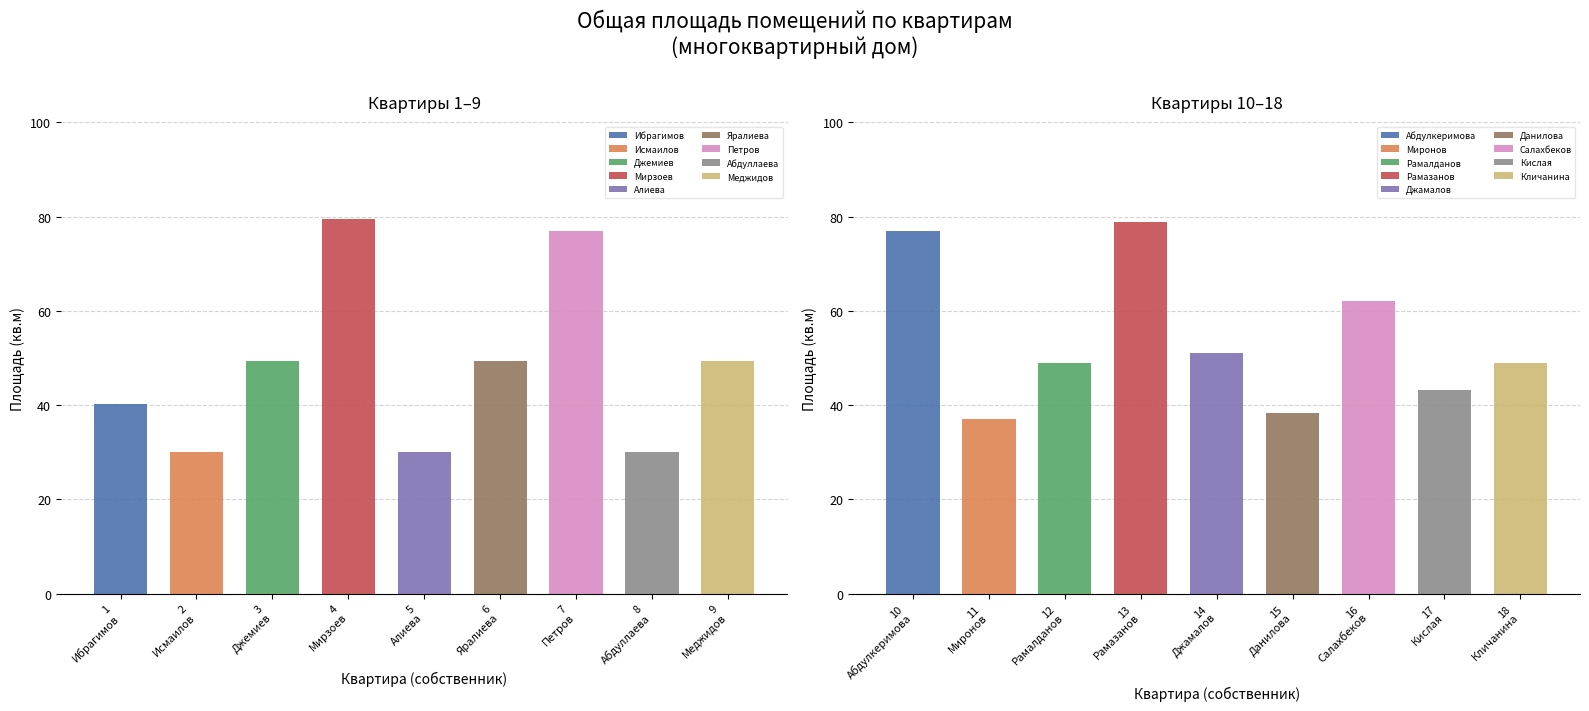

Reading right to left, list all the values displayed in this chart.

Кличанина=49.0	Кислая=43.3	Салахбеков=62.1	Данилова=38.4	Джамалов=51.0	Рамазанов=78.8	Рамалданов=49.0	Миронов=37.0	Абдулкеримова=76.9	Меджидов=49.3	Абдуллаева=30.0	Петров=76.9	Яралиева=49.3	Алиева=30.0	Мирзоев=79.4	Джемиев=49.3	Исмаилов=30.0	Ибрагимов=40.3